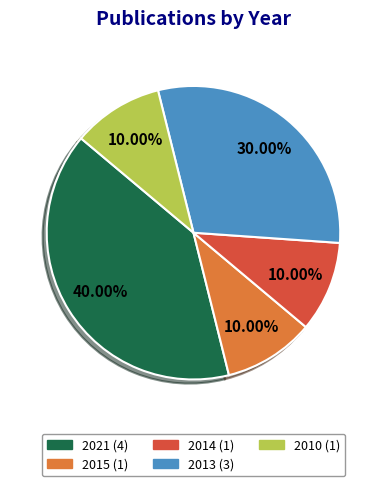

To the nearest percent, what is the combined percentage of 2015 and 2014?

20%